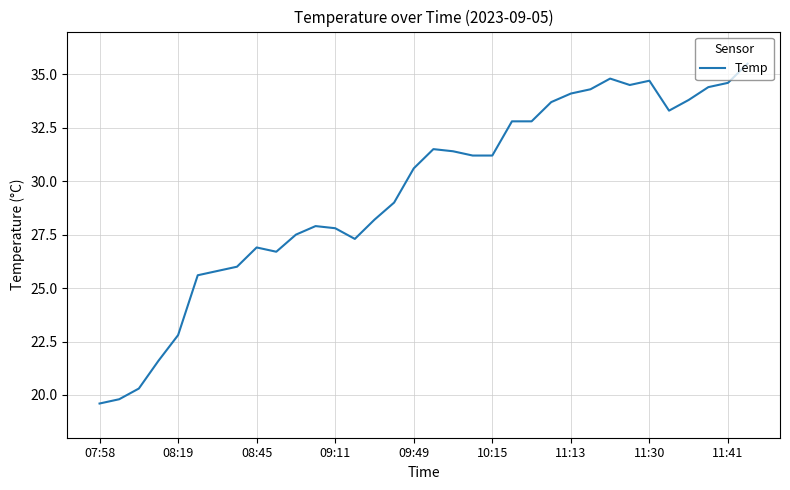

True or false: there are more than 1 points higher than both neighbors.

True